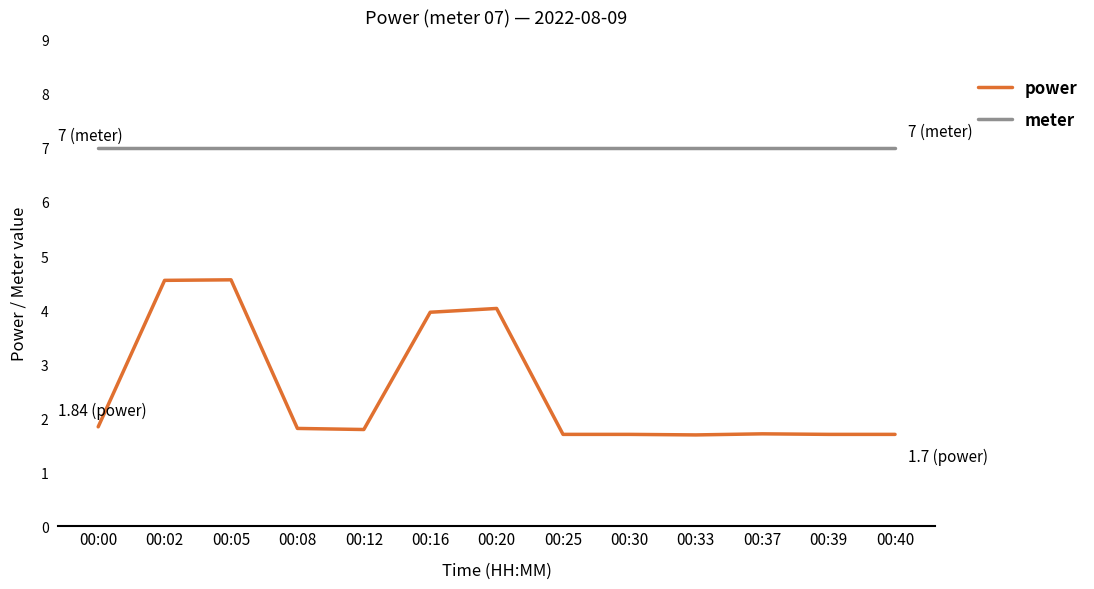

What is the minimum value for meter?

7.0